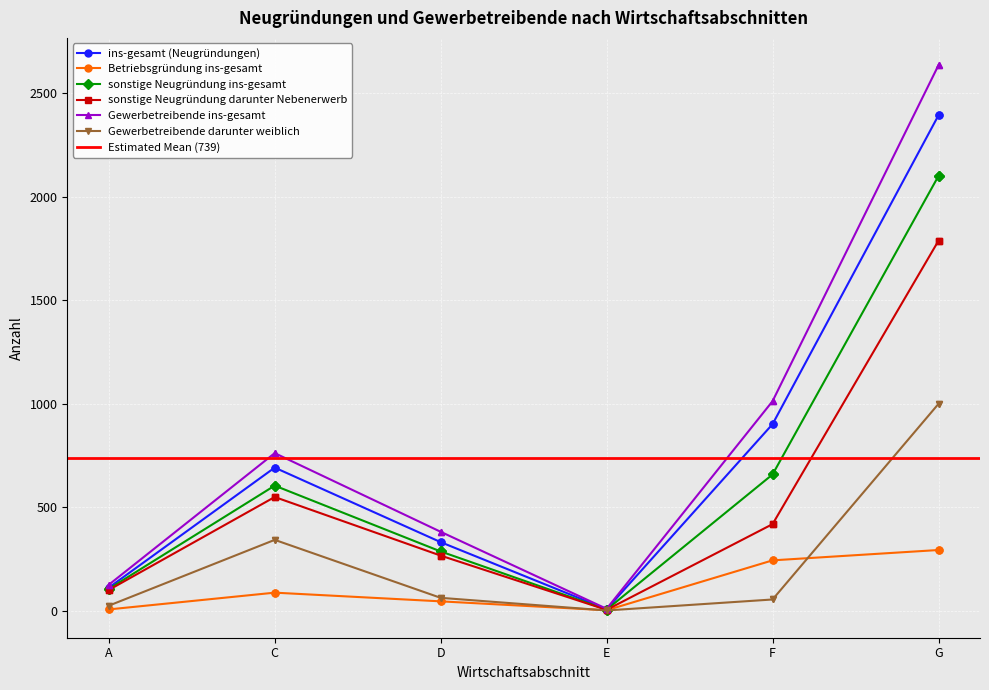

At which category is the sum across all series the highest?

G